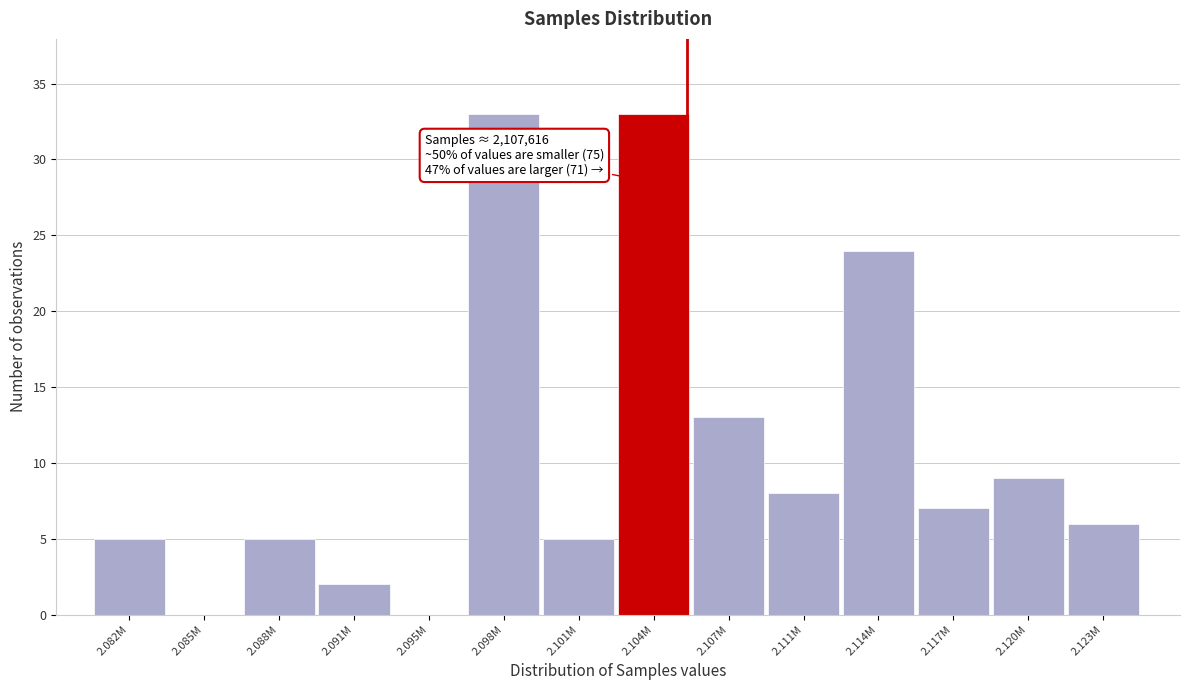

Reading left to right, extract all data points from this chart.

2.082M=5	2.085M=0	2.088M=5	2.091M=2	2.095M=0	2.098M=33	2.101M=5	2.104M=33	2.107M=13	2.111M=8	2.114M=24	2.117M=7	2.120M=9	2.123M=6